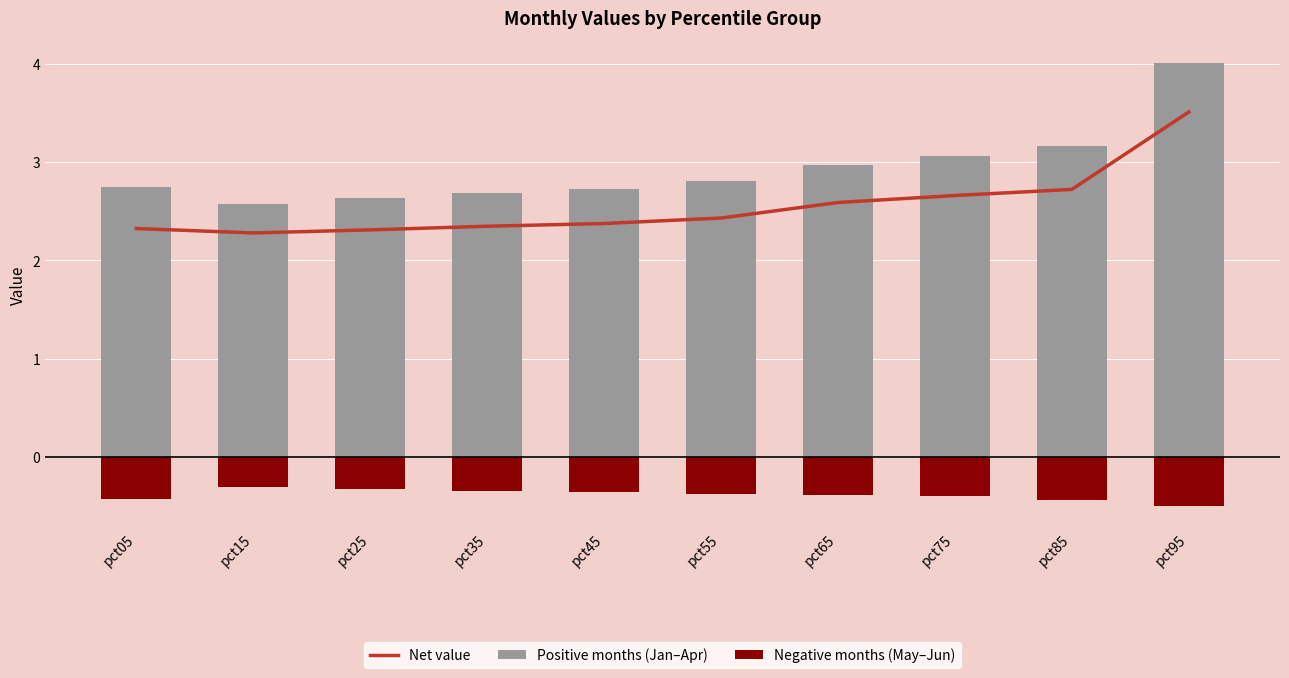

How many data points does each series have?

10